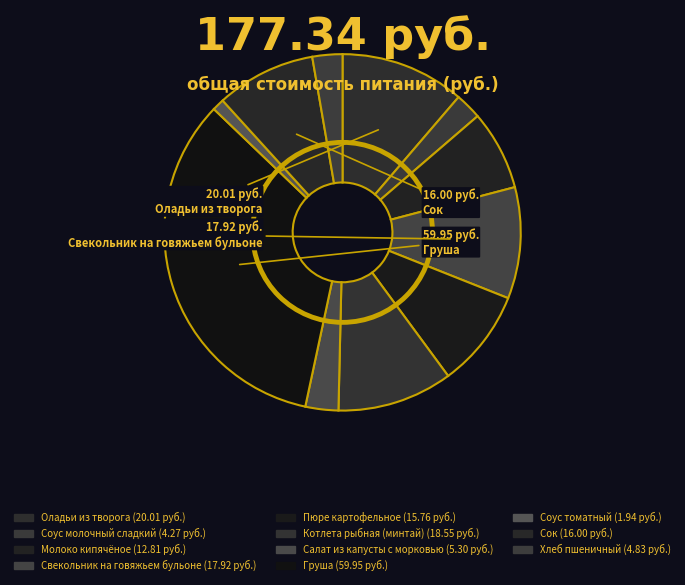

What is the change in value from Сок to Хлеб пшеничный?

-11.2